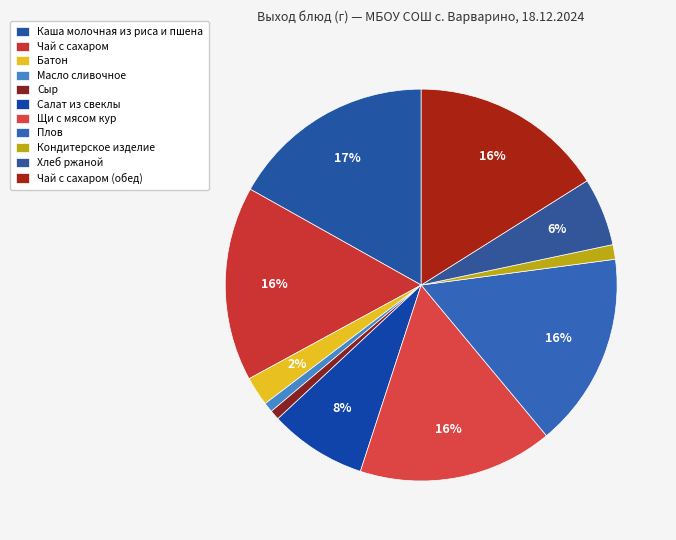

Is there any slice that represents more than half of the pie?

No